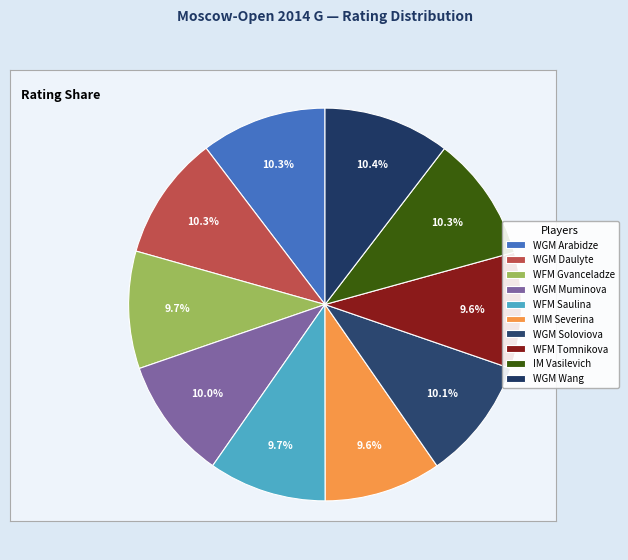

Is it true that IM Vasilevich is 4% of the pie?

False